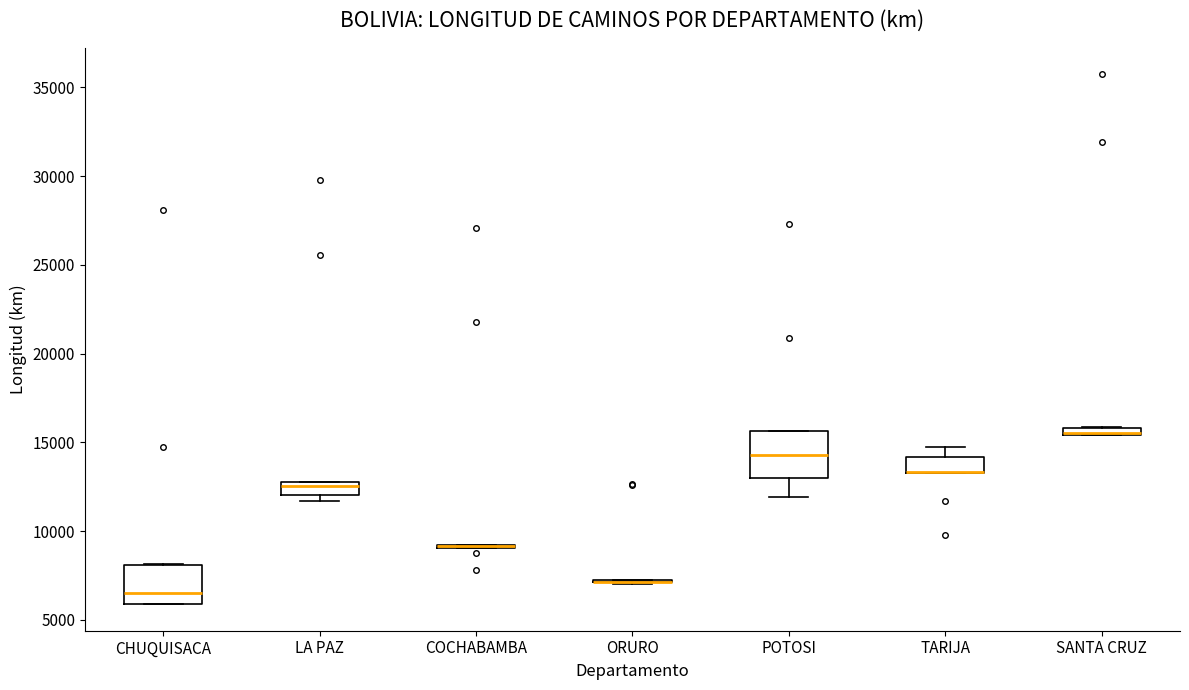

Where does the upper whisker of the box for TARIJA end on the y-axis? The values are not printed on the chart, so give them approximately, as read against the axis.

15000